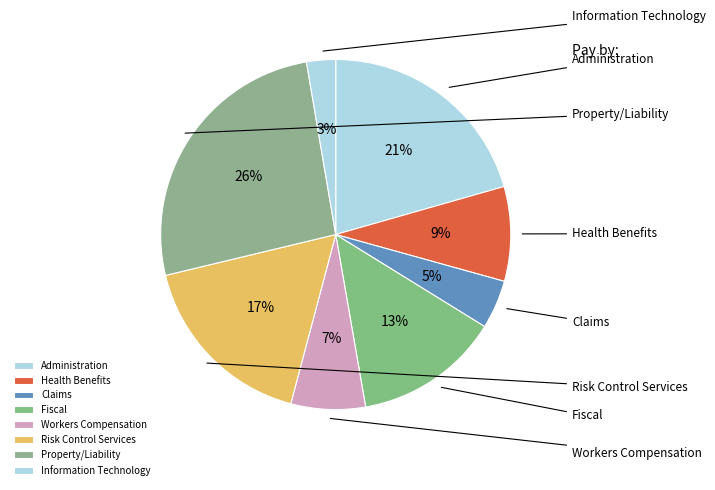

Is there a majority slice in this chart?

No